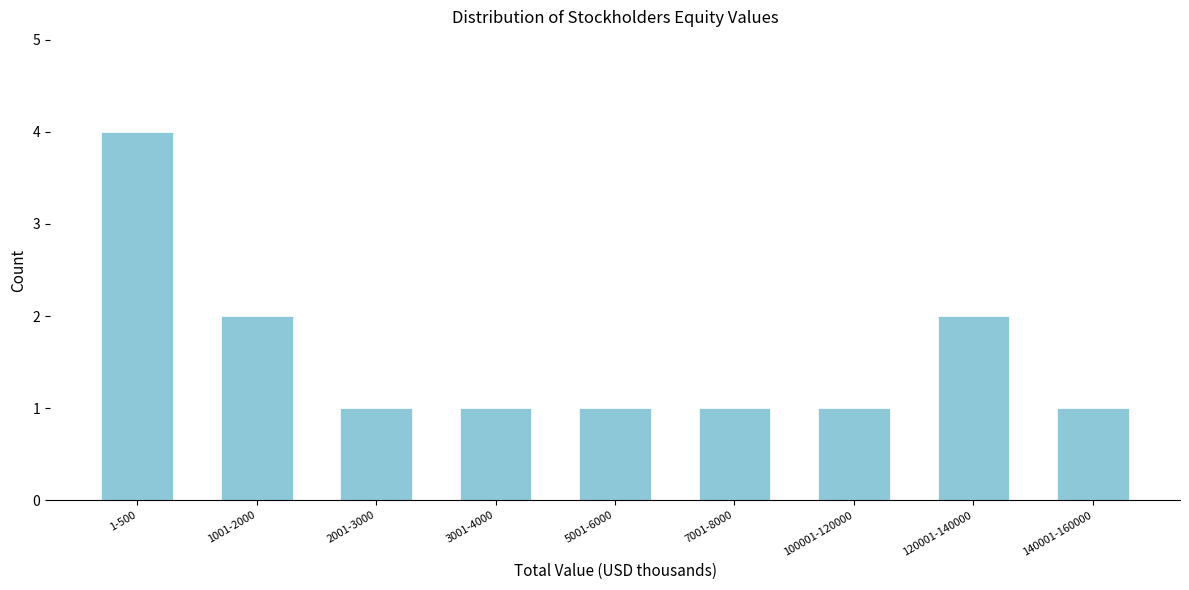

Reading left to right, what are all the values shown in this chart?

4	2	1	1	1	1	1	2	1